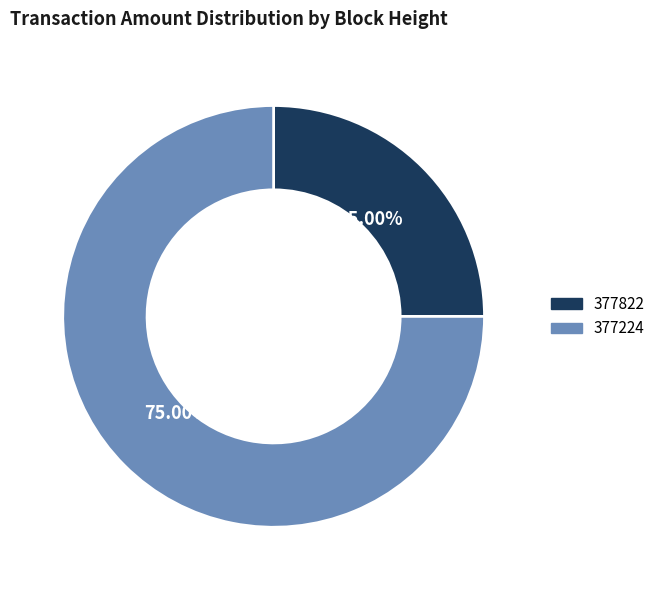

True or false: 377822 accounts for 33% of the total.

False